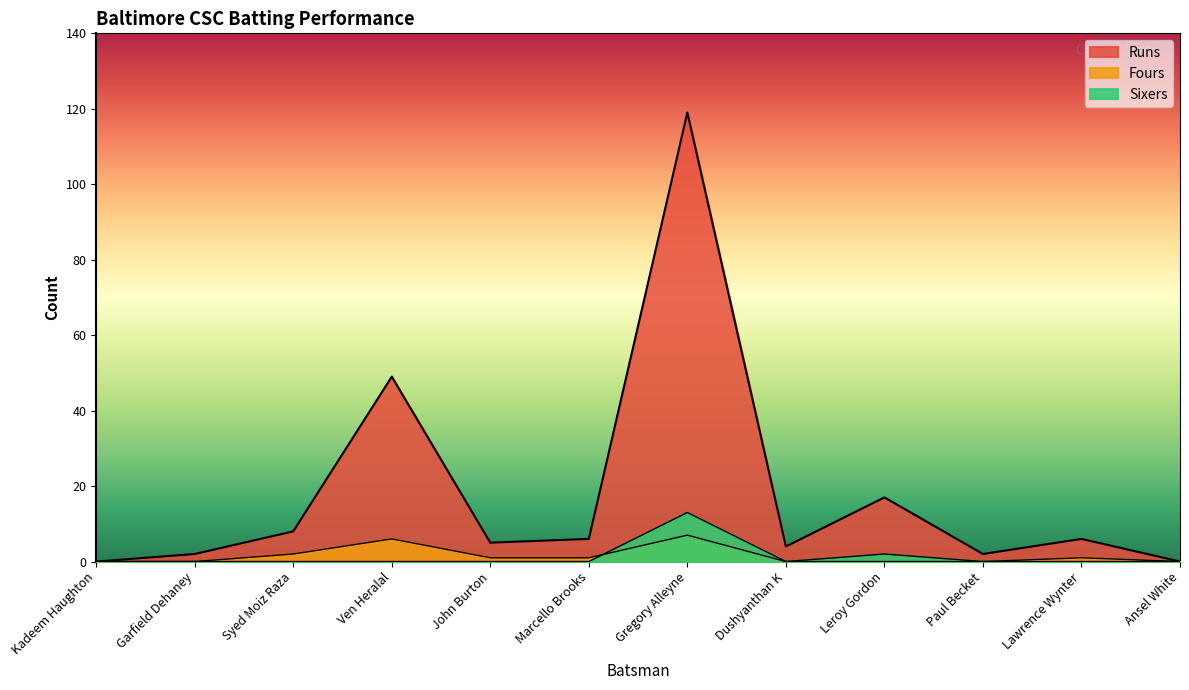

True or false: Sixers has more than 0 points higher than both neighbors.

True